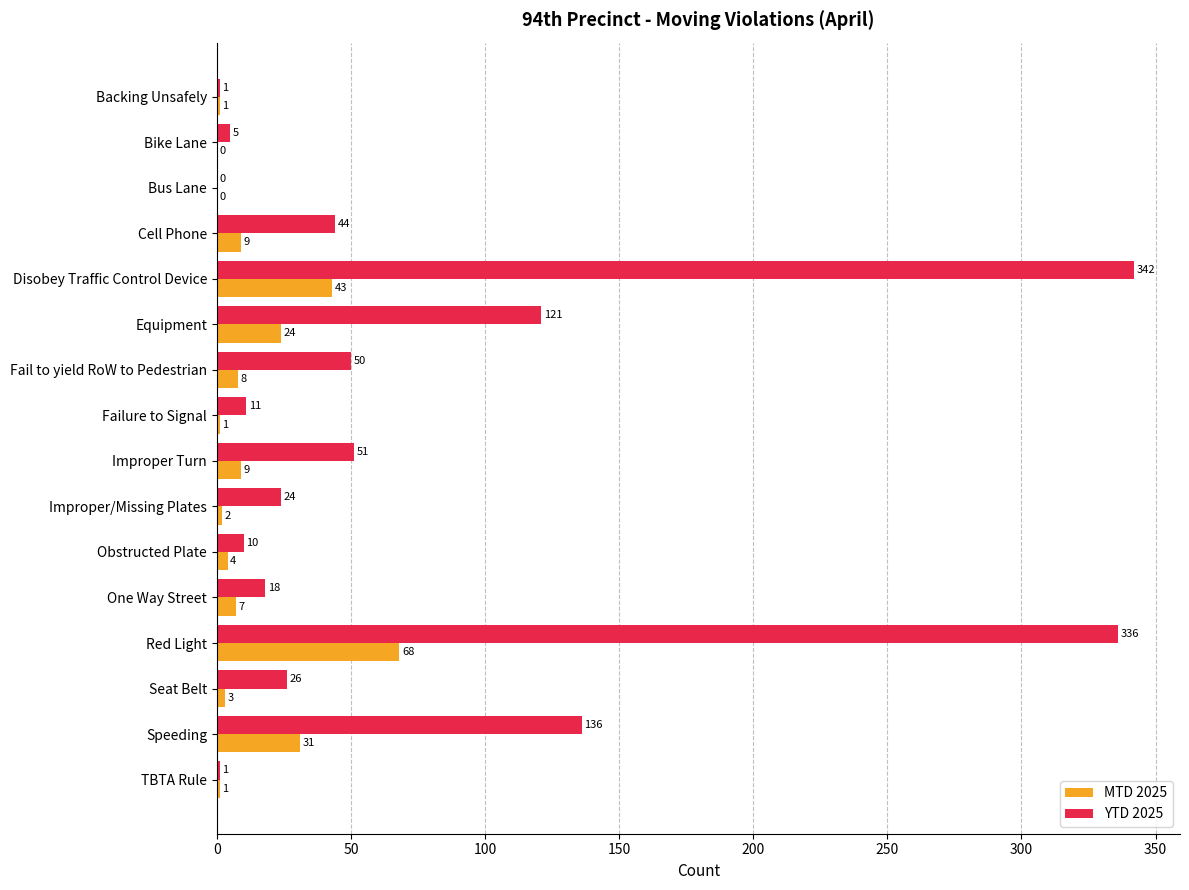

The MTD 2025 series shows 69 at Disobey Traffic Control Device. True or false?

False